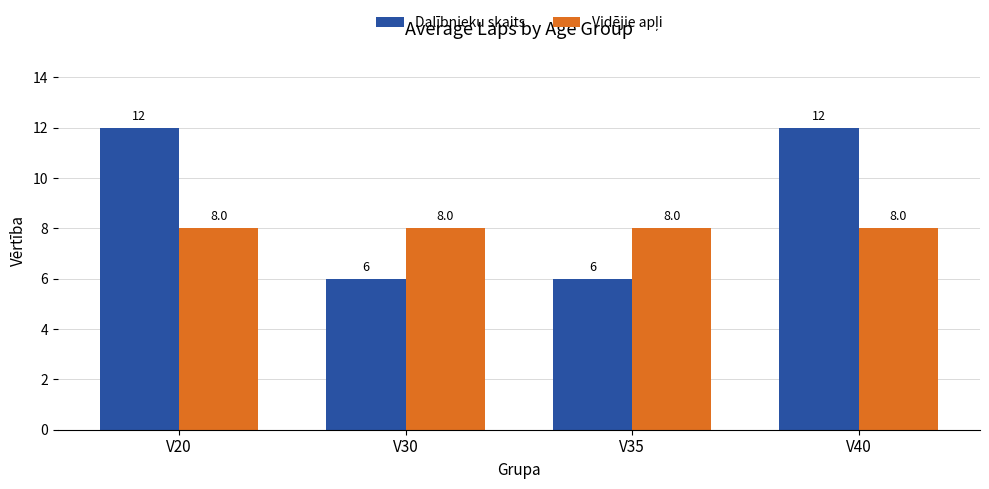

What is the minimum value for Dalībnieku skaits?

6